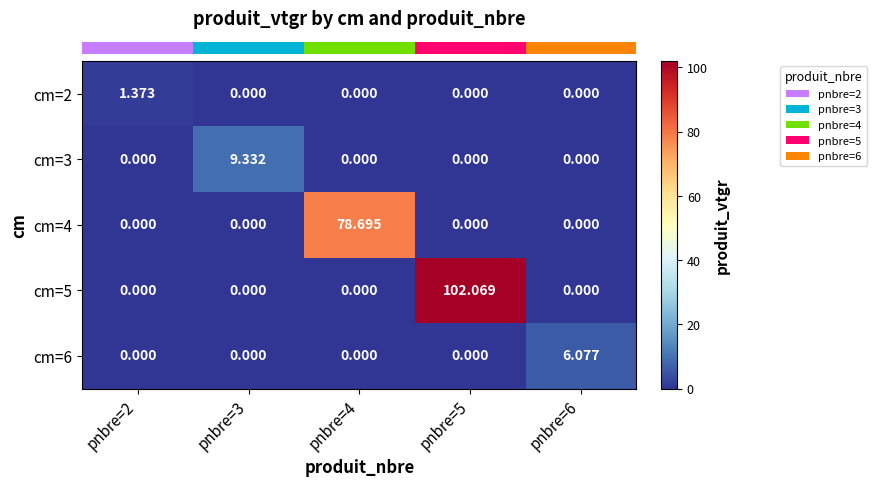

At which category does the chart reach its peak across all series?

pnbre=5